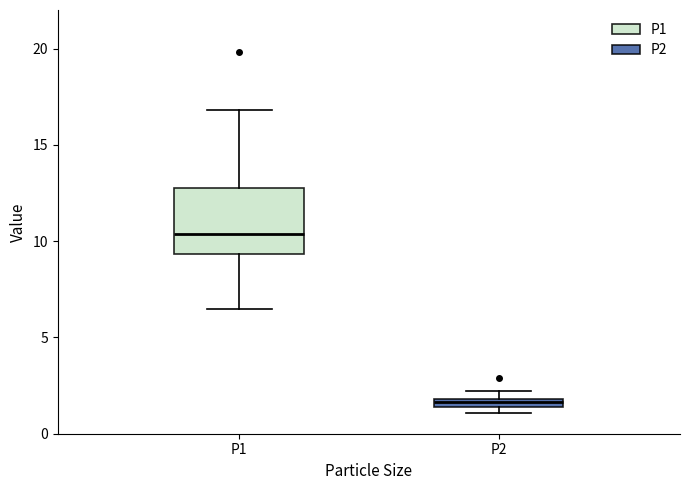

Where does the median line of the box for P1 sit on the y-axis? The values are not printed on the chart, so give them approximately, as read against the axis.

10.5